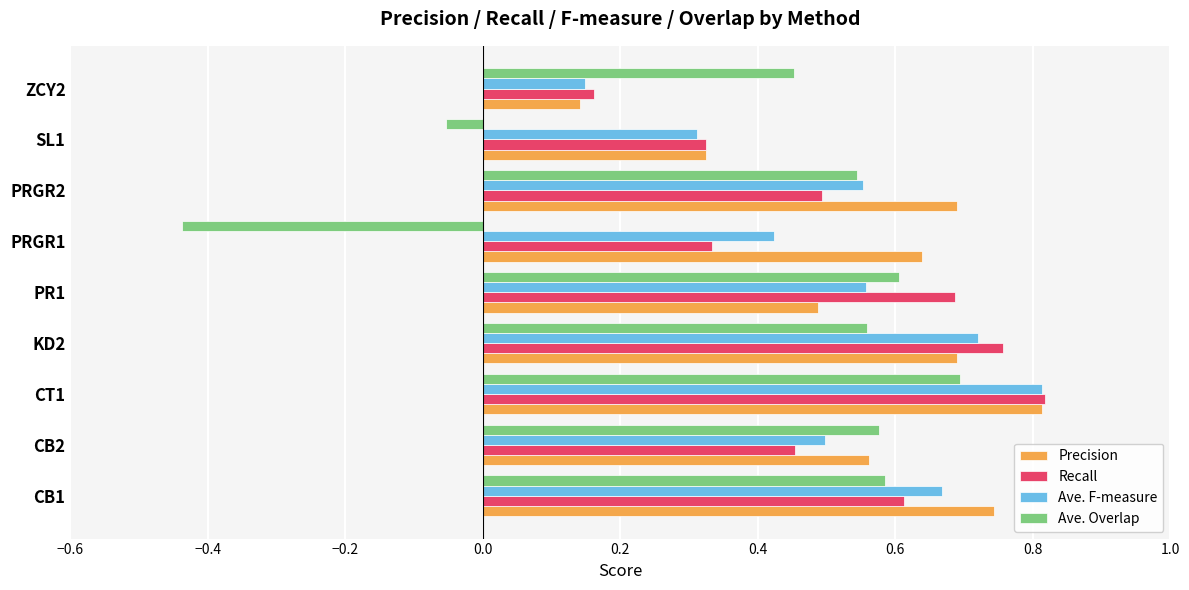

How many Precision values are between 0 and 1?

9